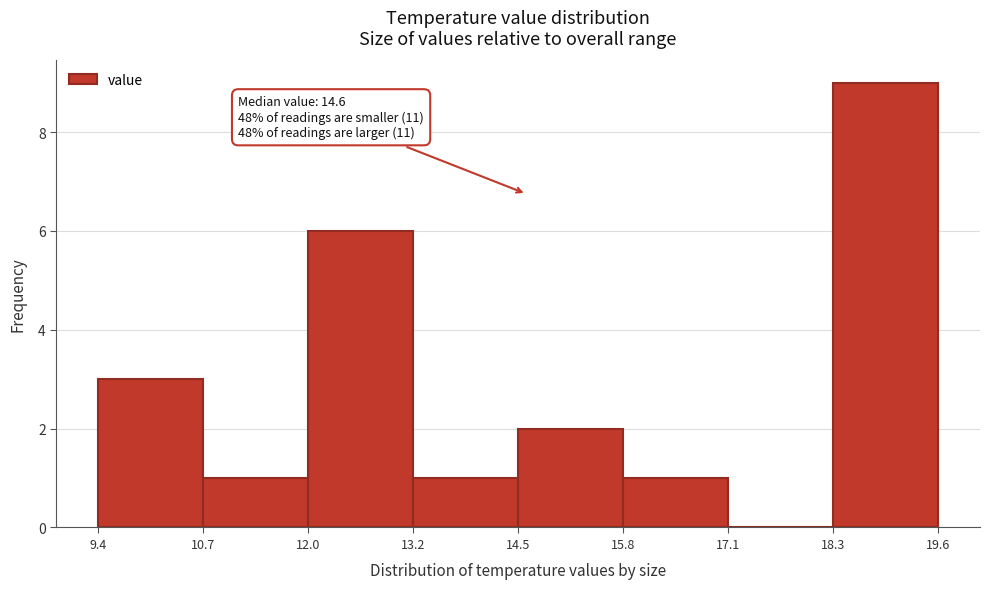

Over which range of the x-axis is the bar tallest?

18.3 to 19.6